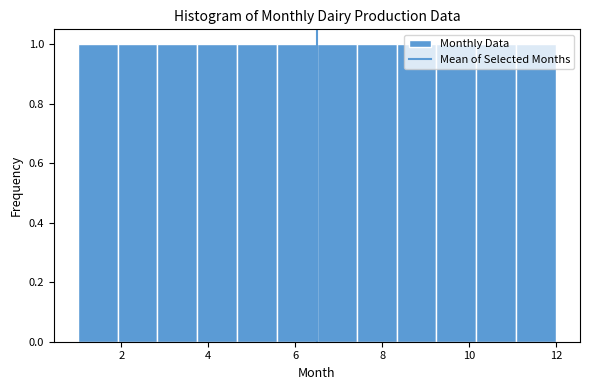

What is the height of the bar covering 4.6 to 5.6 on the x-axis? Neither the bar edges nor the heights are printed on the chart, so give them approximately, as read against the axes.

1